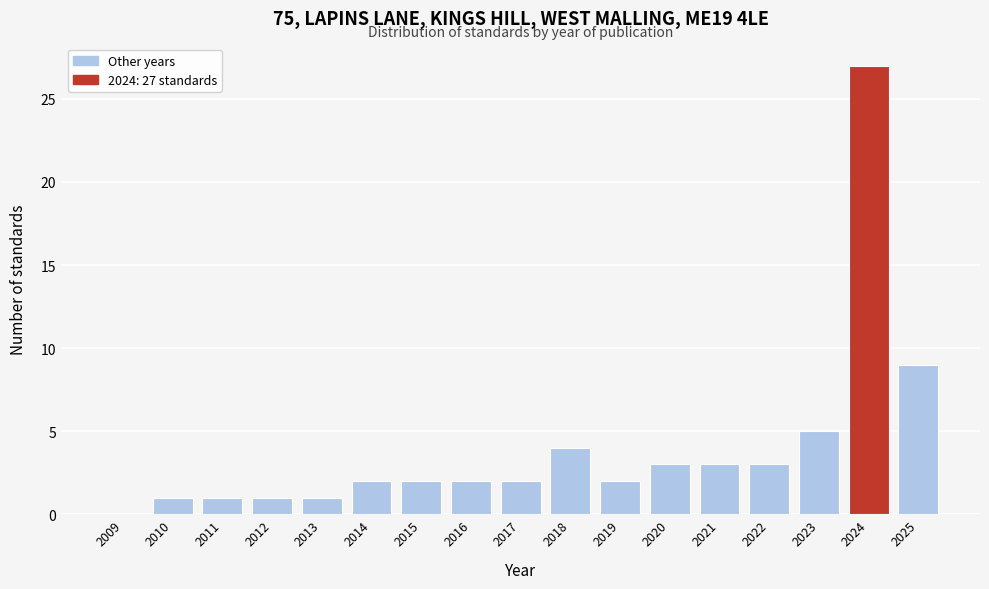

Reading right to left, transcribe all the data shown in this chart.

2025=9	2024=27	2023=5	2022=3	2021=3	2020=3	2019=2	2018=4	2017=2	2016=2	2015=2	2014=2	2013=1	2012=1	2011=1	2010=1	2009=0